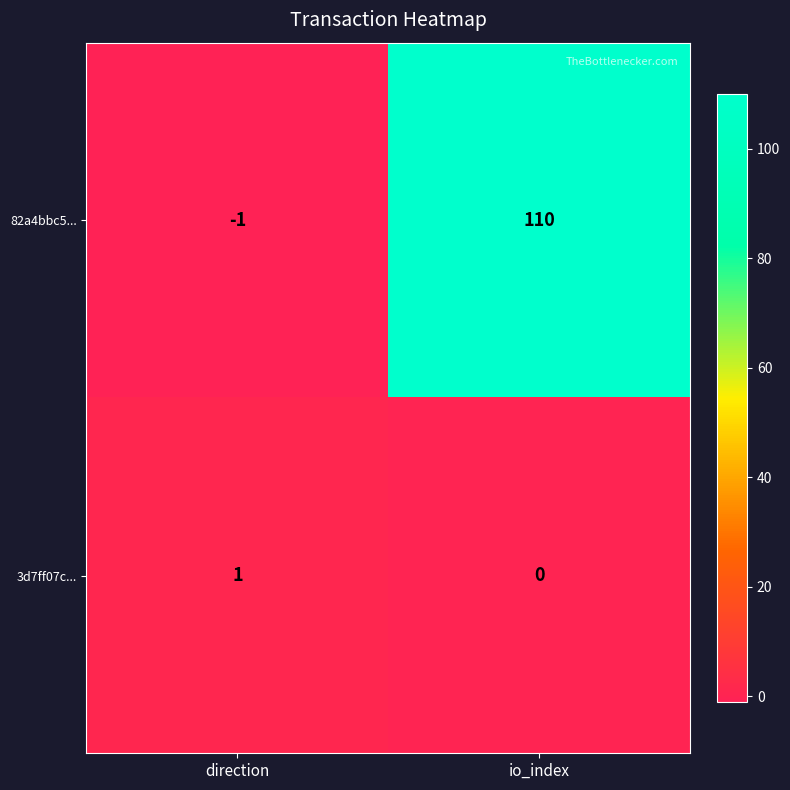

True or false: 3d7ff07c... has a value of 0 at io_index.

True